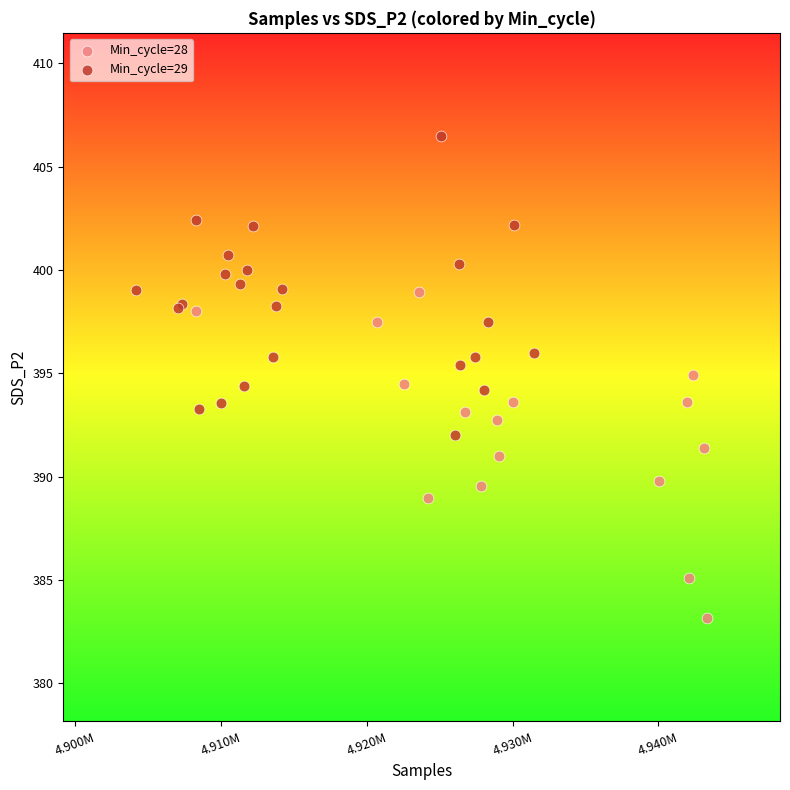

Which series reaches the minimum Y coordinate?

Min_cycle=28